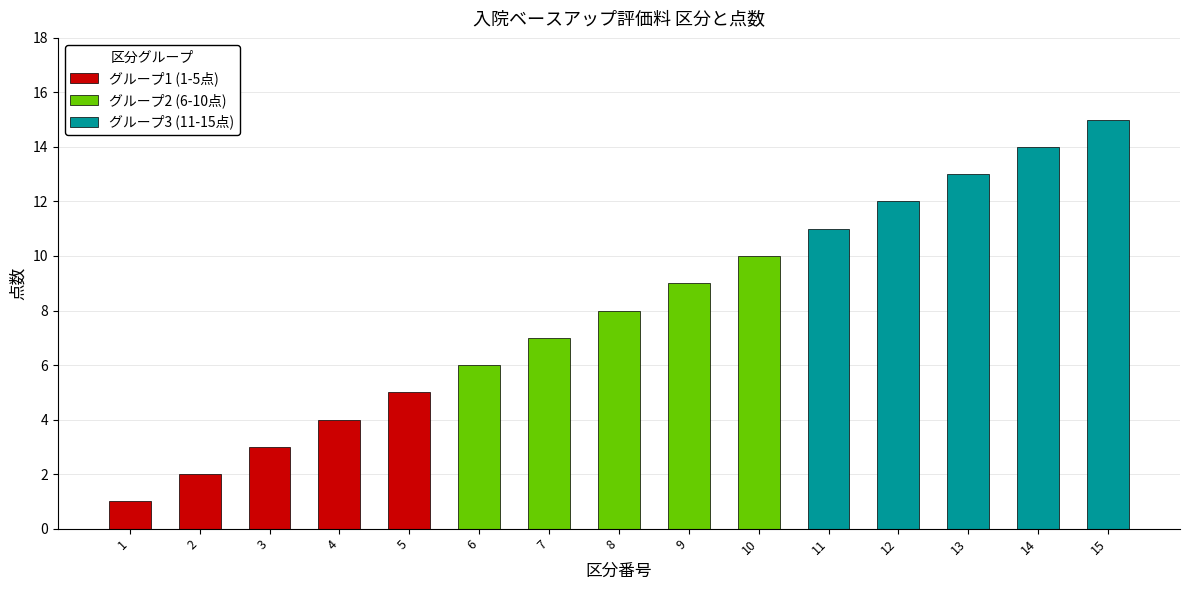

Reading left to right, extract all data points from this chart.

グループ1 (1-5点): 1	2	3	4	5
グループ2 (6-10点): 6	7	8	9	10
グループ3 (11-15点): 11	12	13	14	15